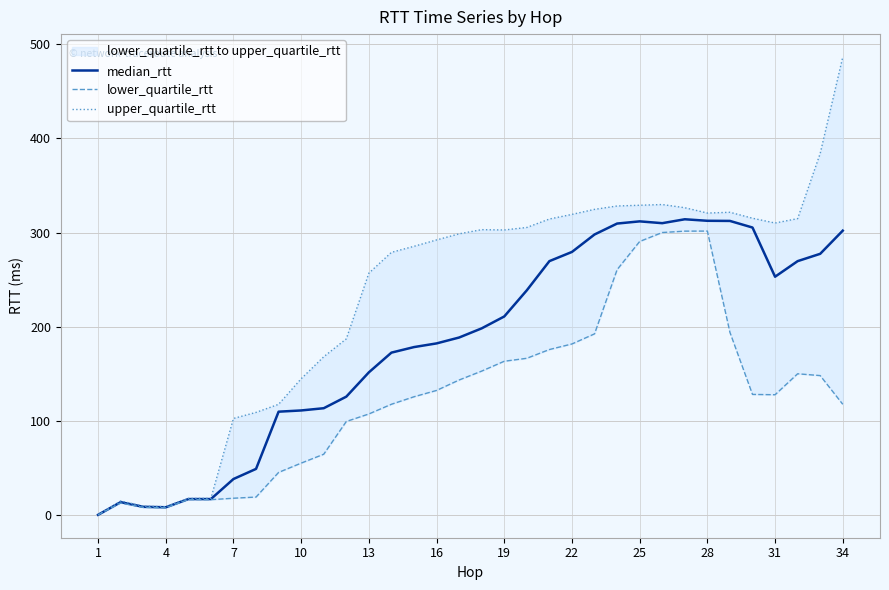

True or false: median_rtt and upper_quartile_rtt cross at least once.

False